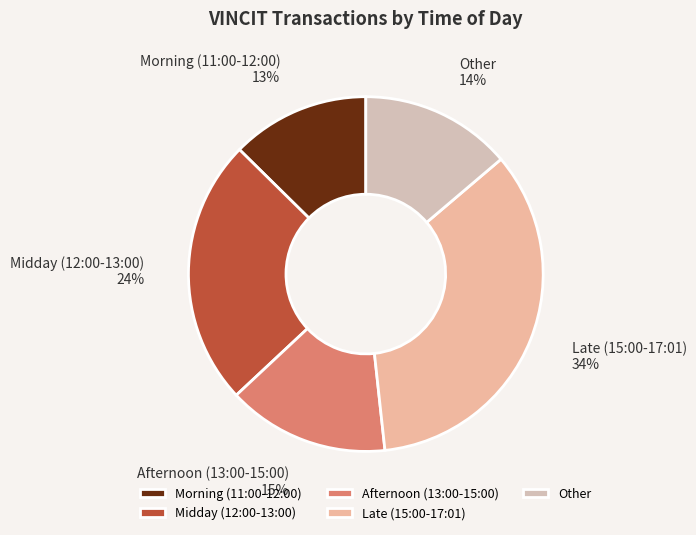

Which slice is the smallest?

Morning (11:00-12:00)